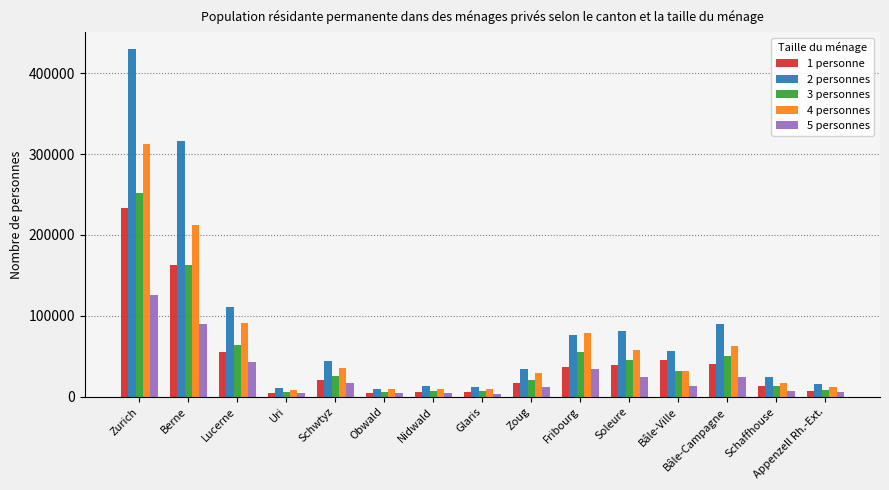

Are the bars horizontal?

No